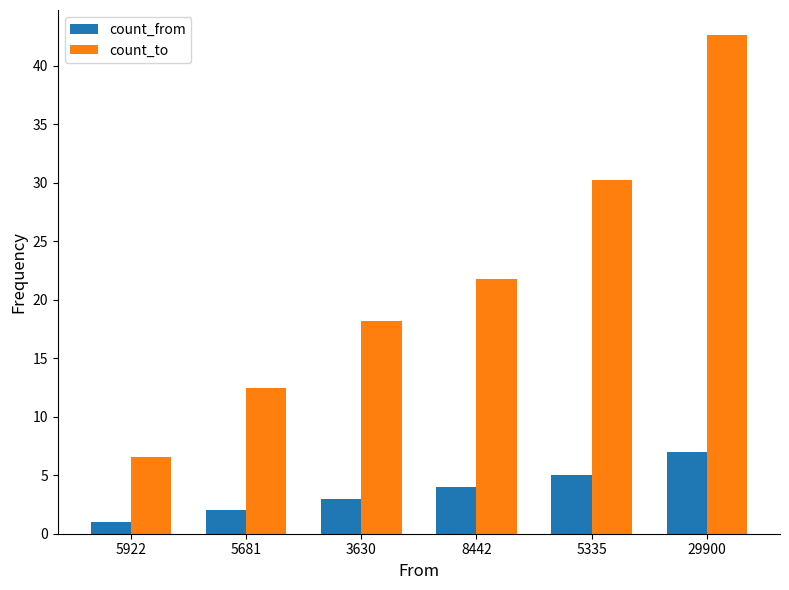

Is the value of count_from at 8442 greater than the value of count_to at 29900?

No